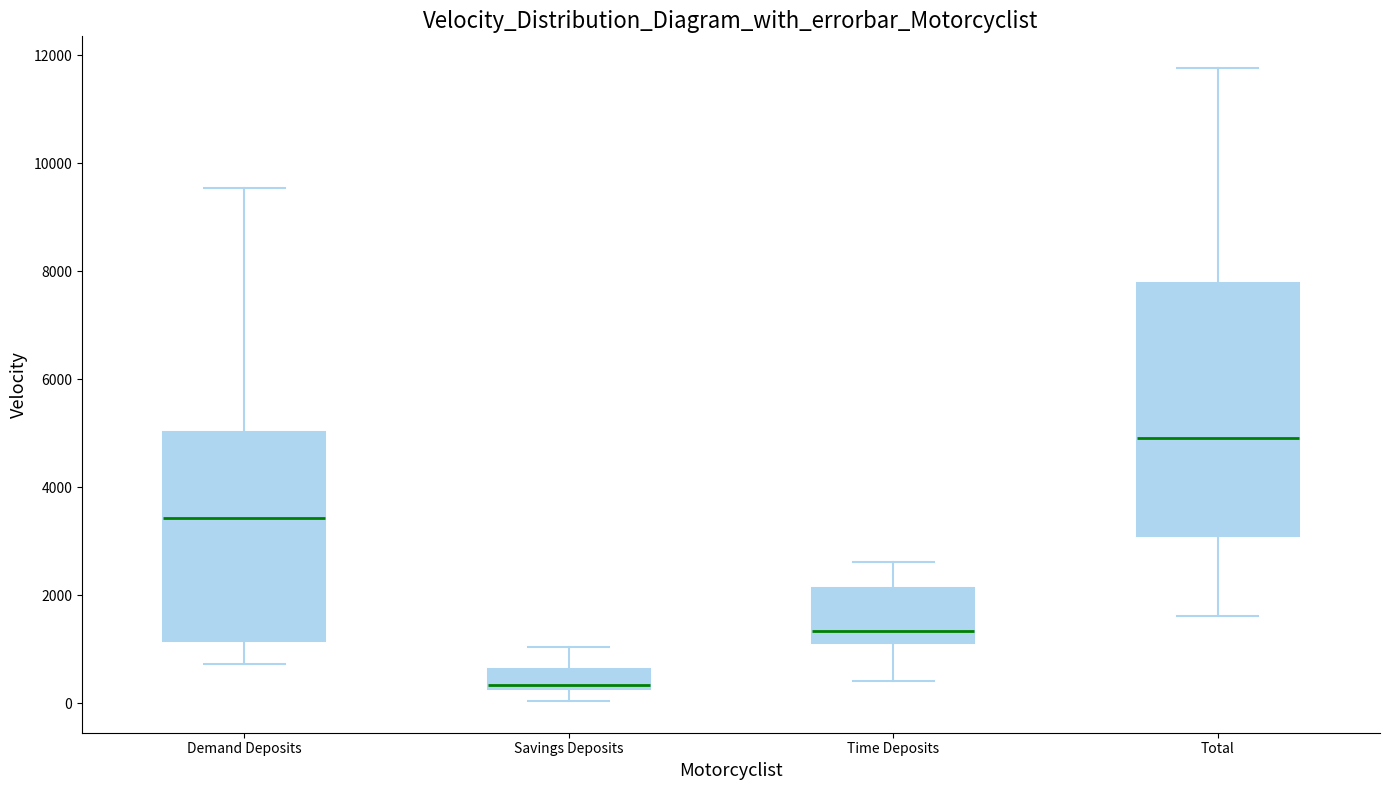

Comparing the boxes themselves (not the whiskers), which one is the tallest?

Total